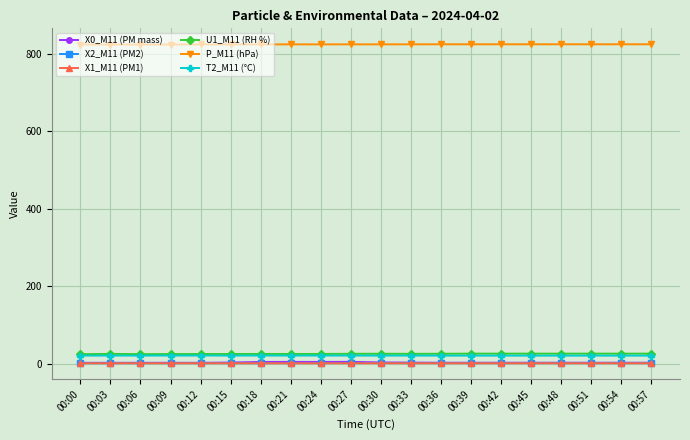

True or false: T2_M11 (°C) and P_M11 (hPa) intersect in this chart.

False